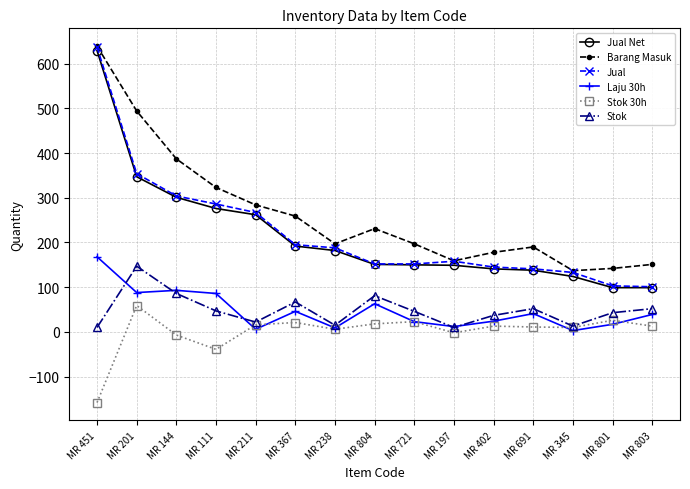

How many lines are shown in the chart?

6